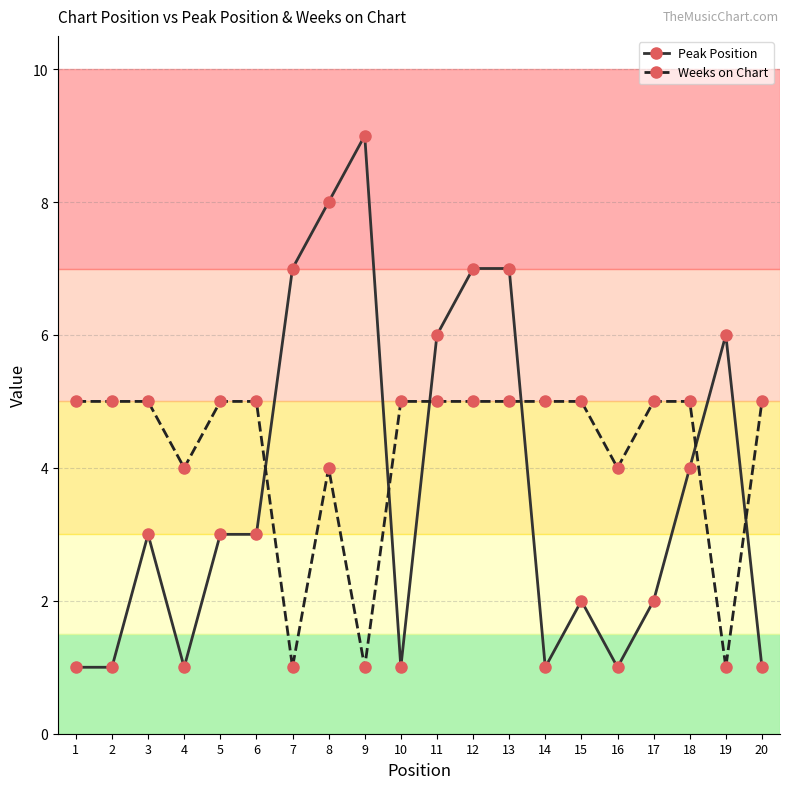

What is the minimum value for Weeks on Chart?

1